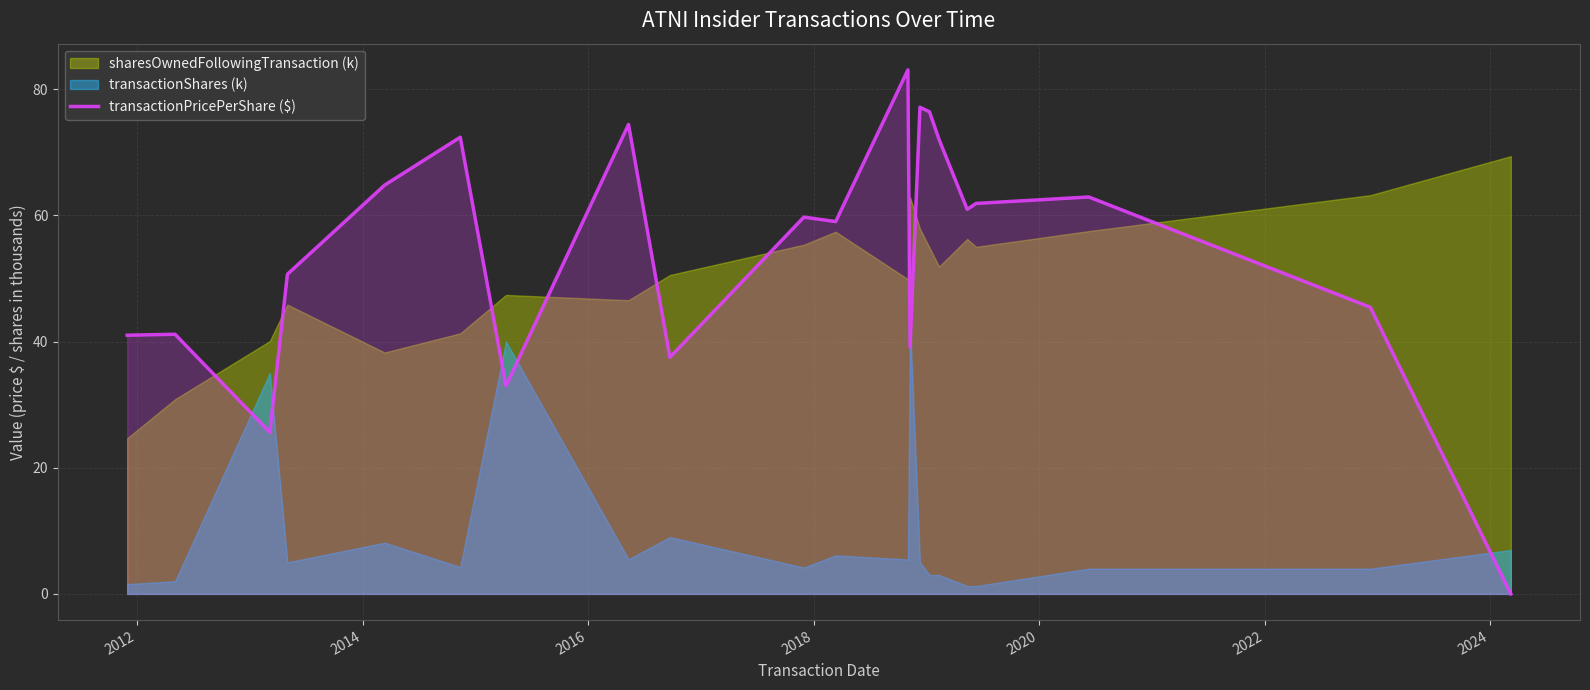

The value at 18 is 38.6. True or false?

False